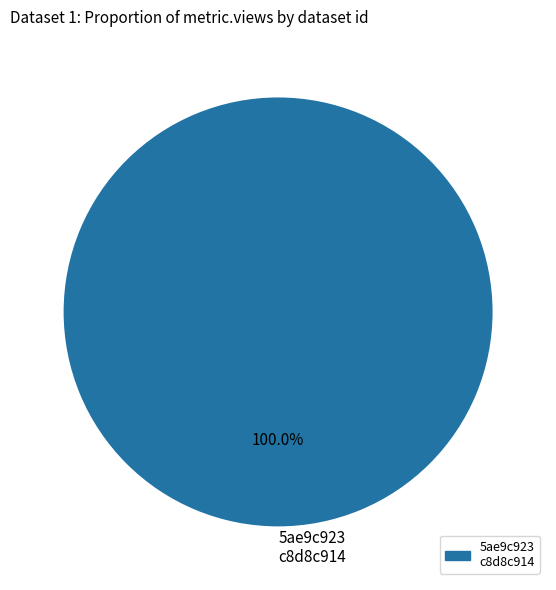

Rank the categories by value from highest to lowest.

5ae9c923 c8d8c914